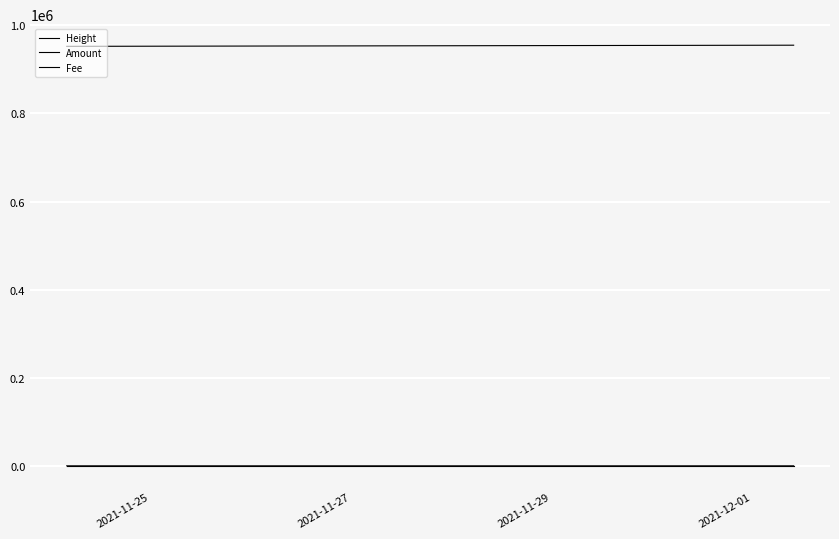

List the series in order of their peak value, lowest first.

Fee, Amount, Height